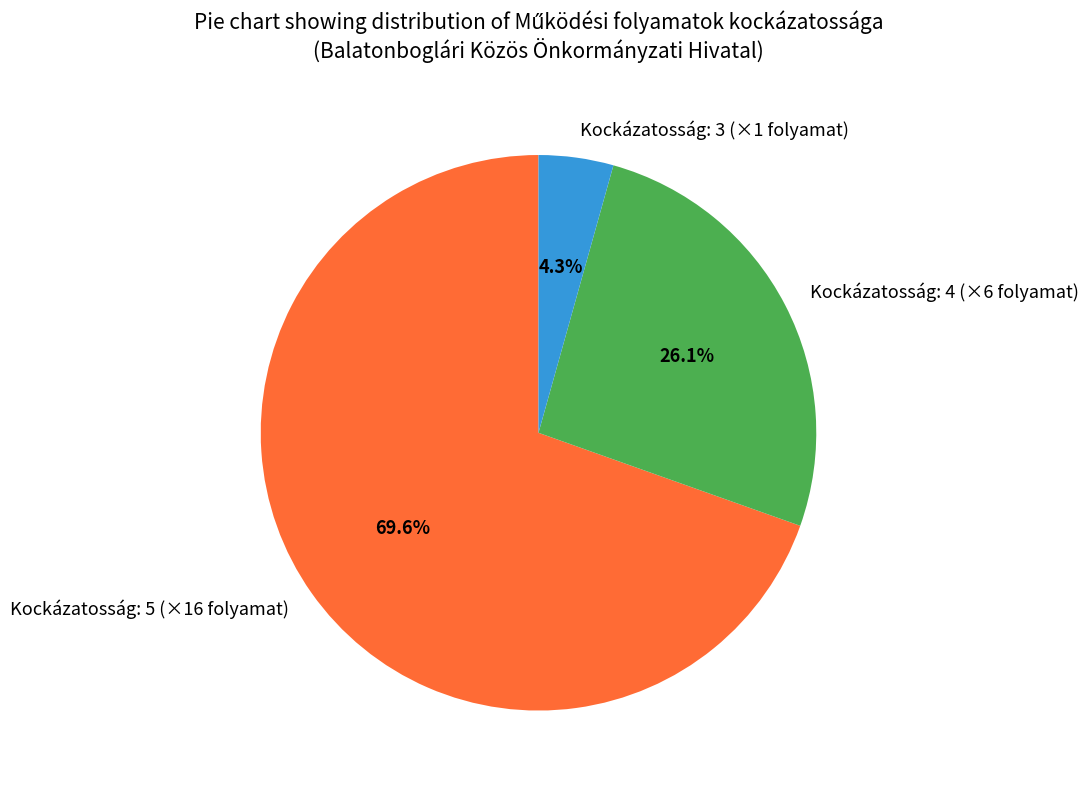

Is Kockázatosság: 4 (×6 folyamat) the majority of the pie?

No